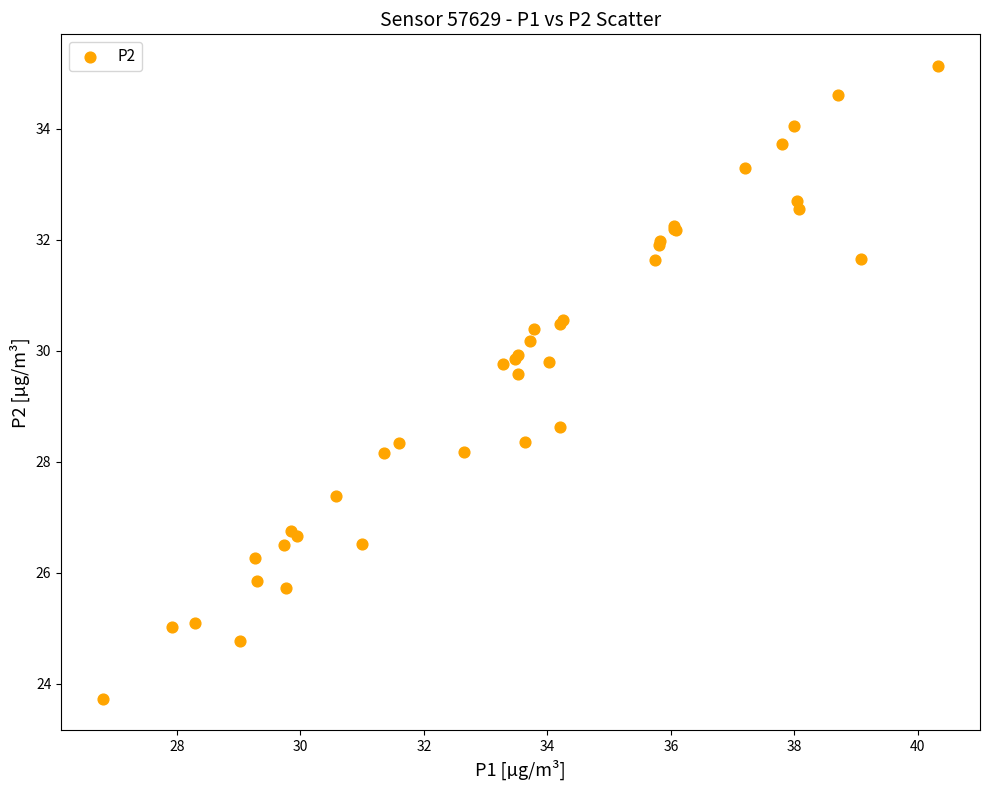

What Y value in the scatter plot is closest to 29?

28.6